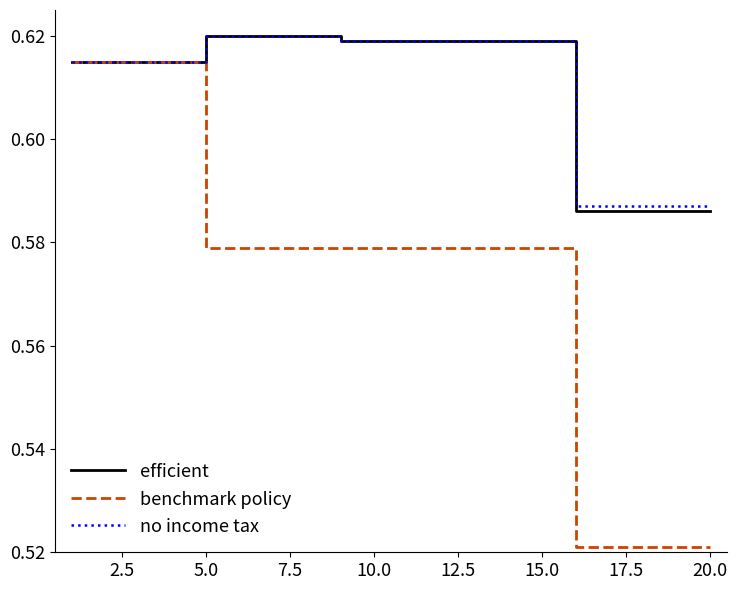

Which series has the widest spread of values?

benchmark policy